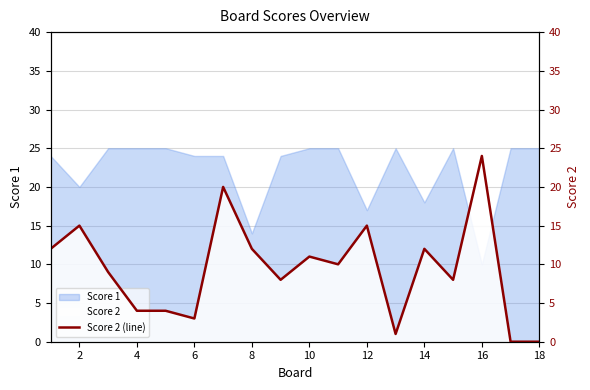

What is the sum of all values?

168